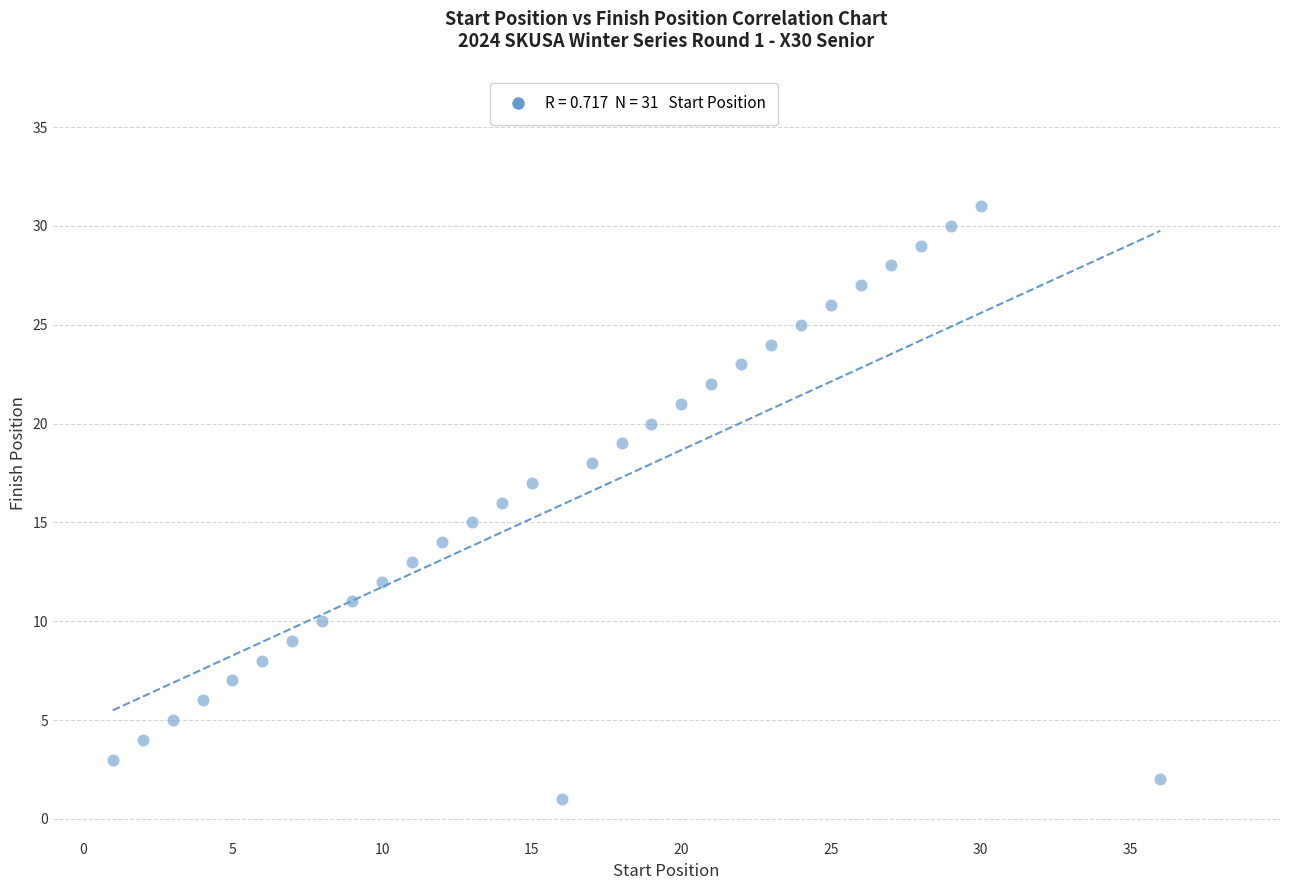

Count the number of points in this scatter plot.

31